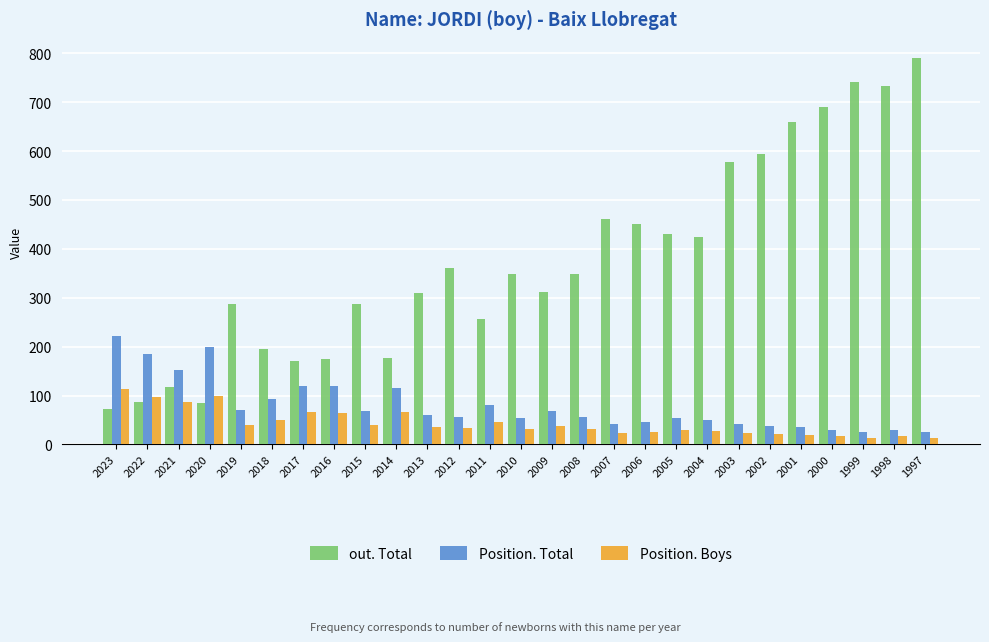

What is the difference between the Position. Total values at 2006 and 2013?

16